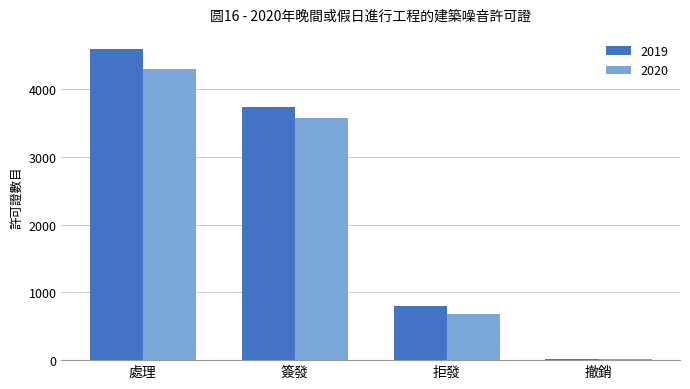

What is the sum of all 2020 values?

8579